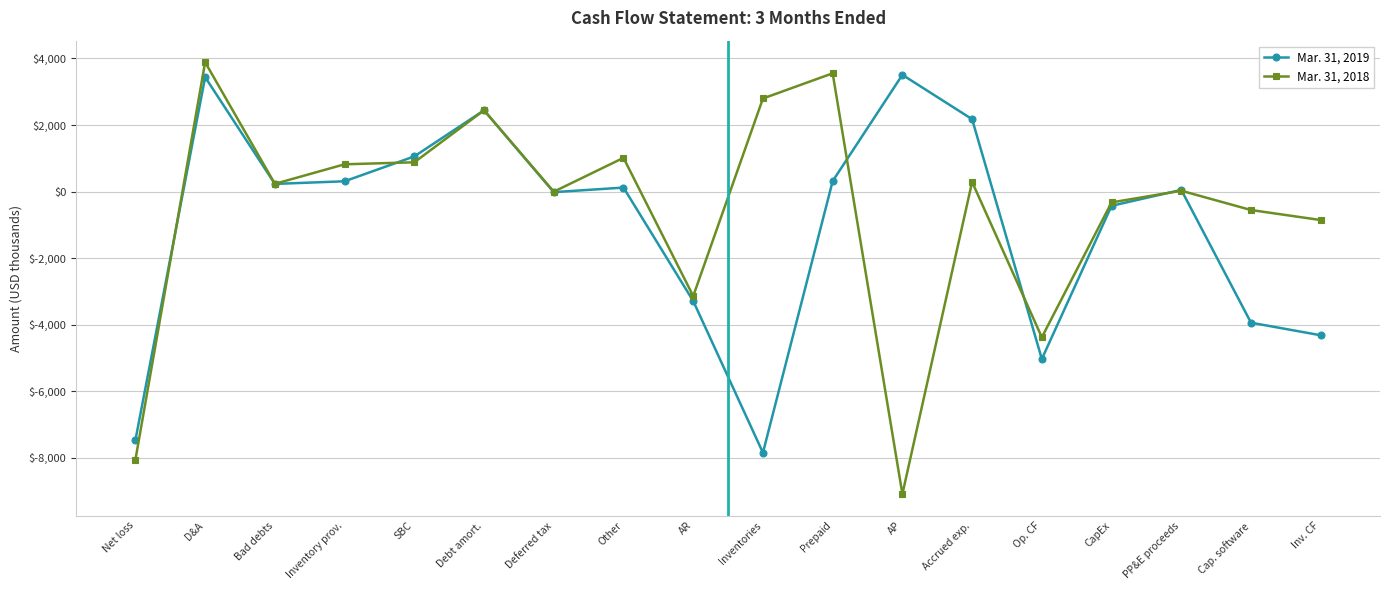

Between Debt amort. and Inventories, which series saw the biggest shift?

Mar. 31, 2019